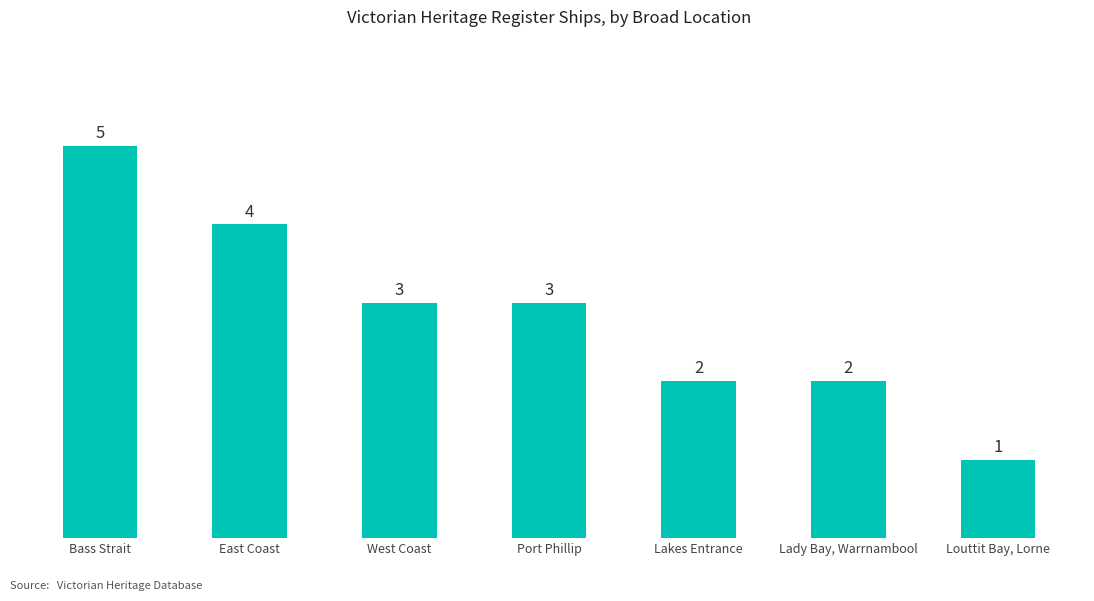

How many values are between 2 and 4?

5